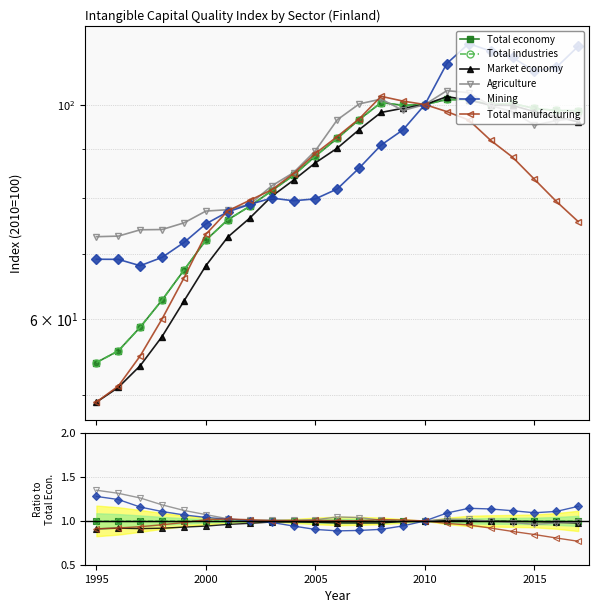

Read the Total economy value at 2005.

1.0